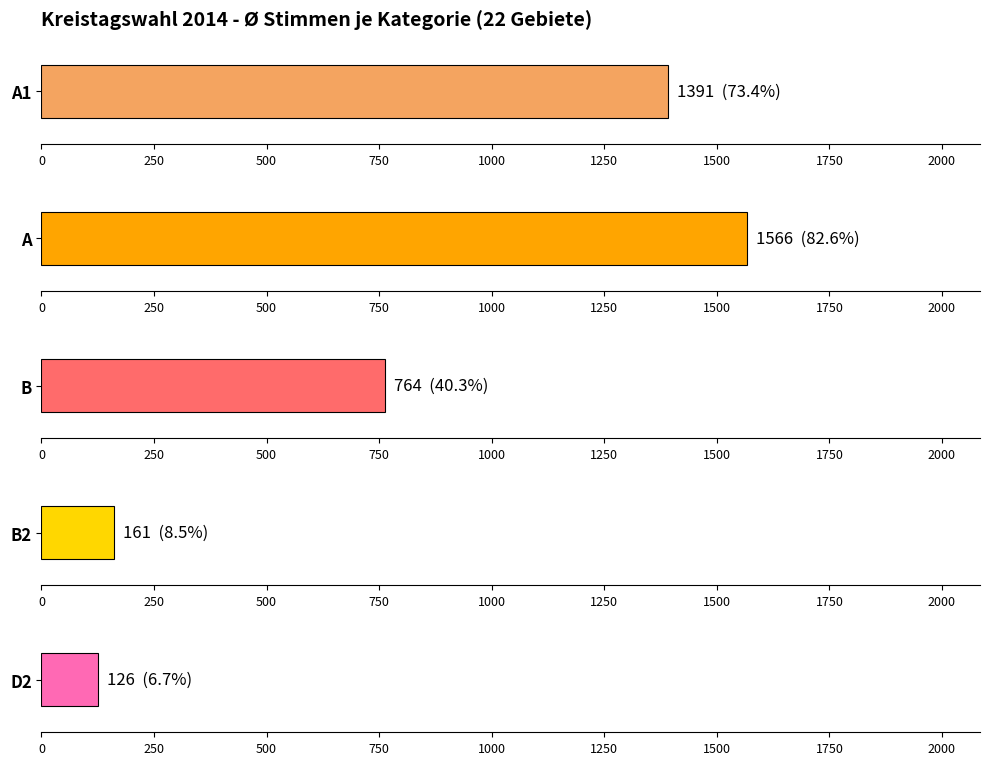

True or false: B2 has a value of 83 at 14.

False